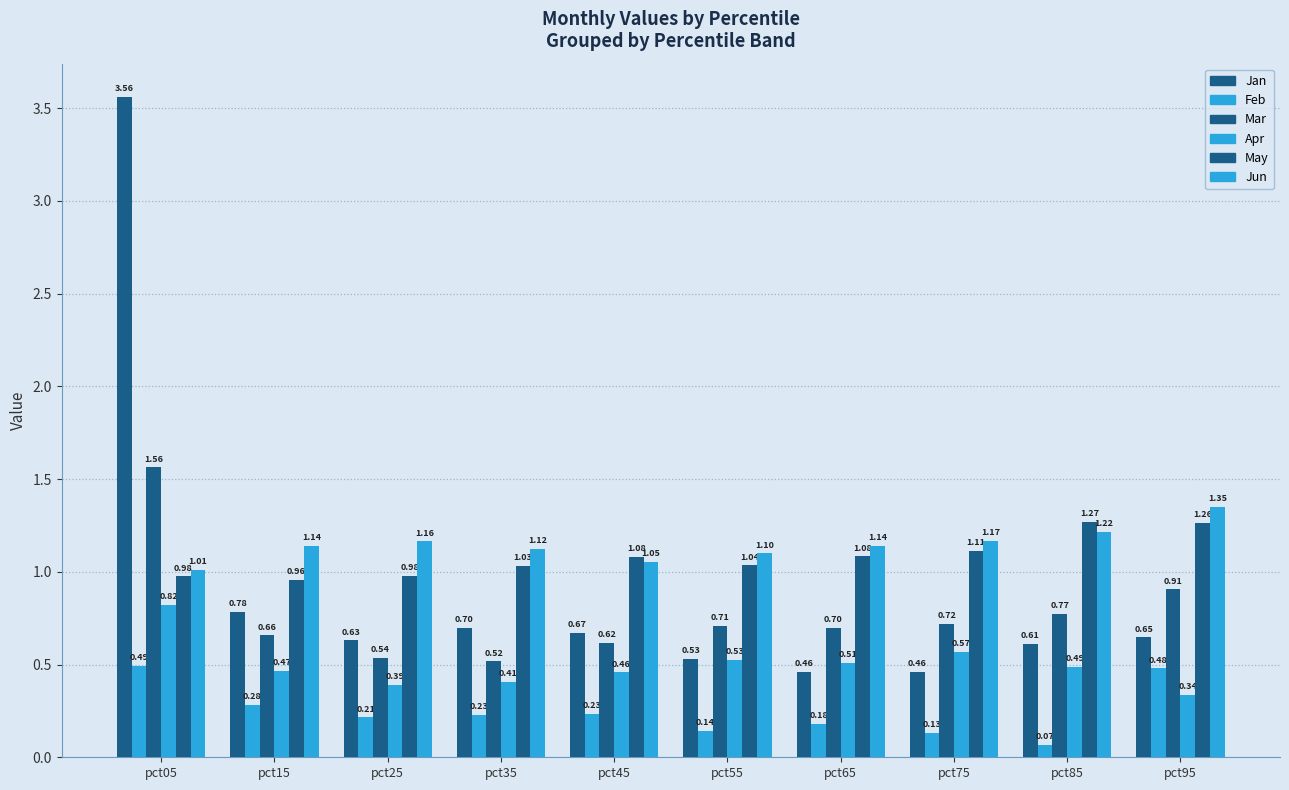

The value of Jan at pct35 is 0.4. True or false?

False